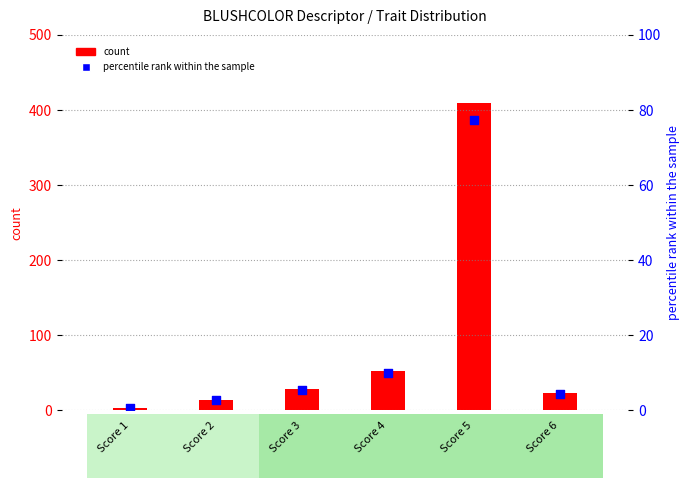

Which series has the largest Y range (max minus min)?

count